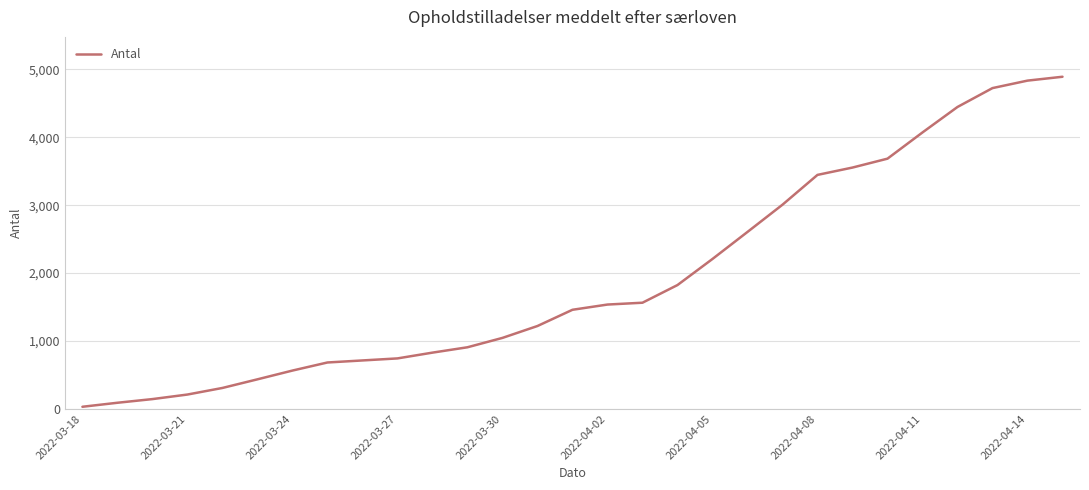

What is the greatest value displayed?

4891